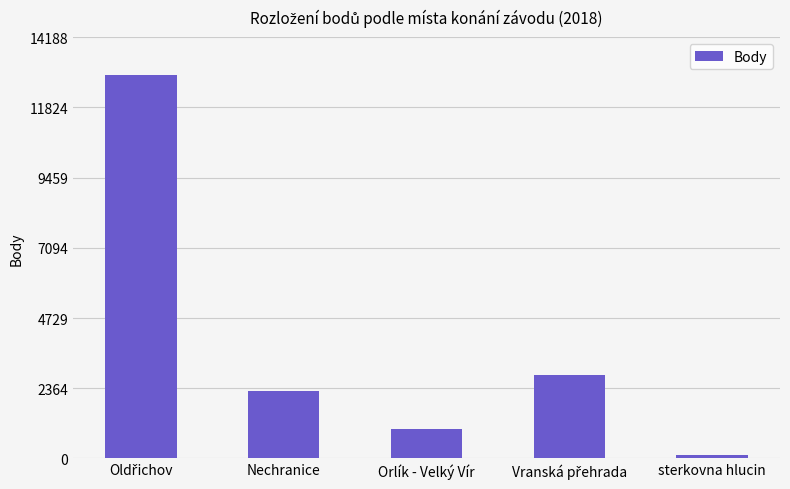

What is the smallest value displayed?

130